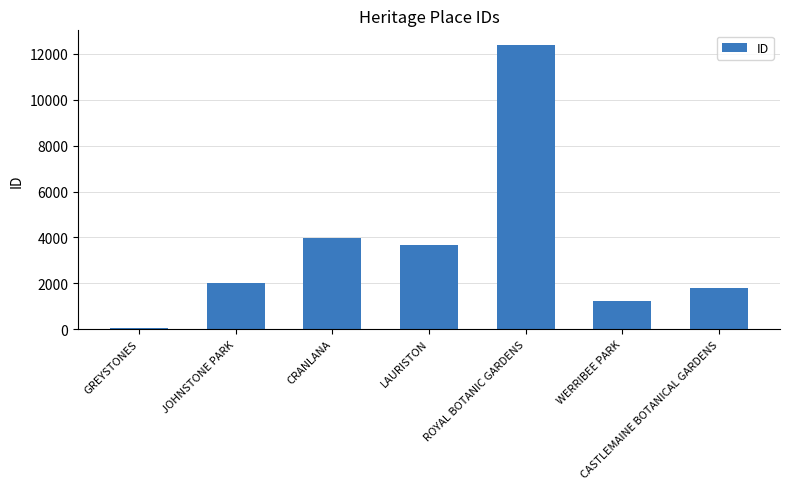

What position from the right is CRANLANA?

5